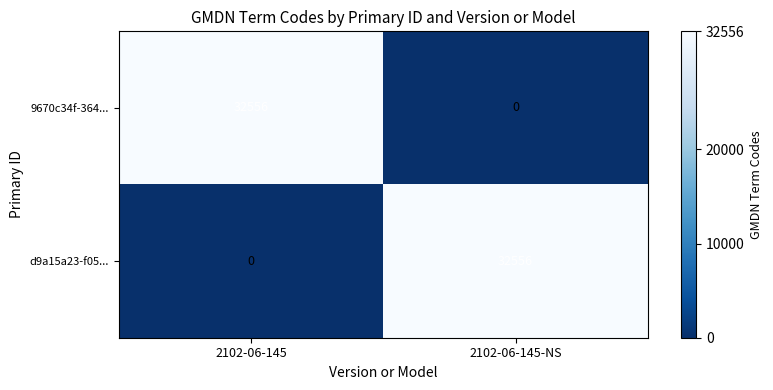

Reading left to right, transcribe all the data shown in this chart.

9670c34f-364...: 32556	0
d9a15a23-f05...: 0	32556